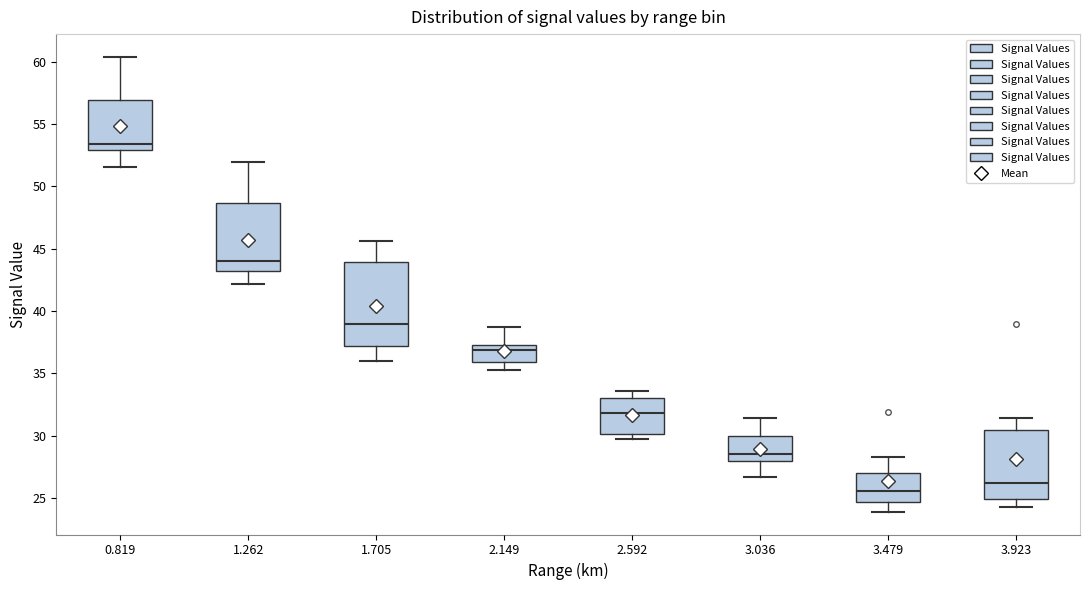

Reading left to right, read every box against the y-axis: the position of its median line, the range the box covers, and the ends of its whiskers. The values are not printed on the chart, so give them approximately, as read against the axis.

0.819: median 53.5, box 53.0 to 57.0, whiskers 51.5 to 60.5
1.262: median 44.0, box 43.0 to 48.5, whiskers 42.0 to 52.0
1.705: median 39.0, box 37.0 to 44.0, whiskers 36.0 to 45.5
2.149: median 37.0, box 36.0 to 37.5, whiskers 35.5 to 38.5
2.592: median 32.0, box 30.0 to 33.0, whiskers 29.5 to 33.5
3.036: median 28.5, box 28.0 to 30.0, whiskers 26.5 to 31.5
3.479: median 25.5, box 24.5 to 27.0, whiskers 24.0 to 28.5
3.923: median 26.0, box 25.0 to 30.5, whiskers 24.5 to 31.5